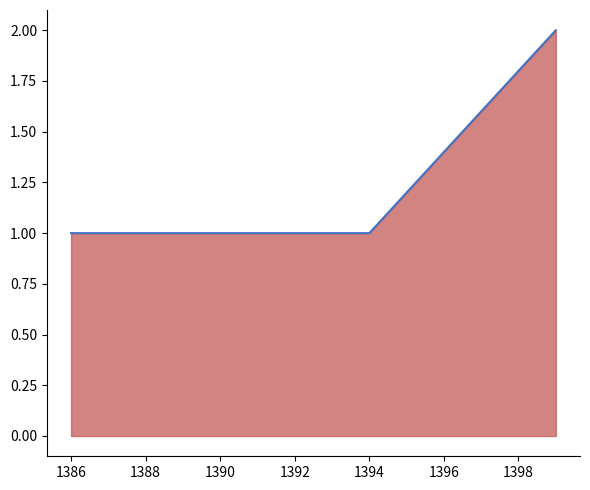

What is the smallest value displayed?

1